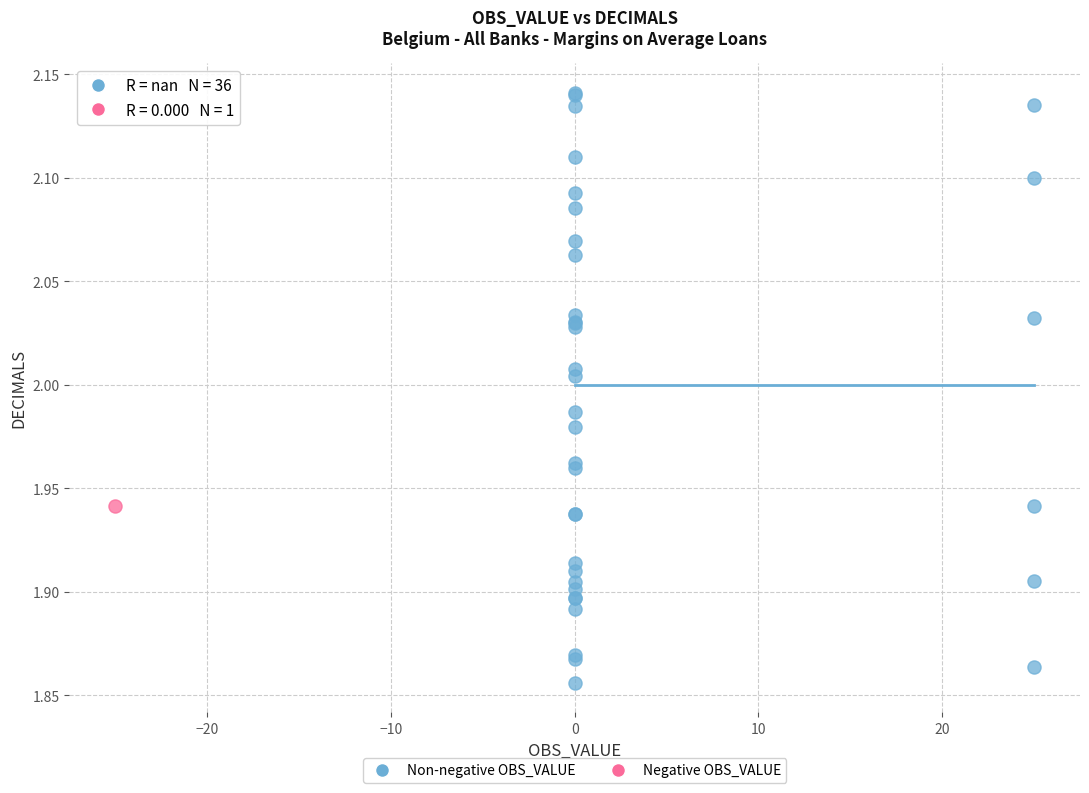

What are all the series names shown in the legend?

Non-negative OBS_VALUE, Negative OBS_VALUE